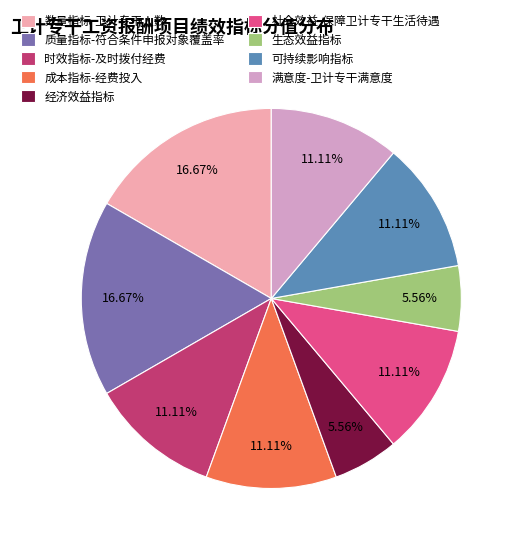

What is the ratio of the value at 经济效益指标 to the value at 时效指标-及时拨付经费?

0.5